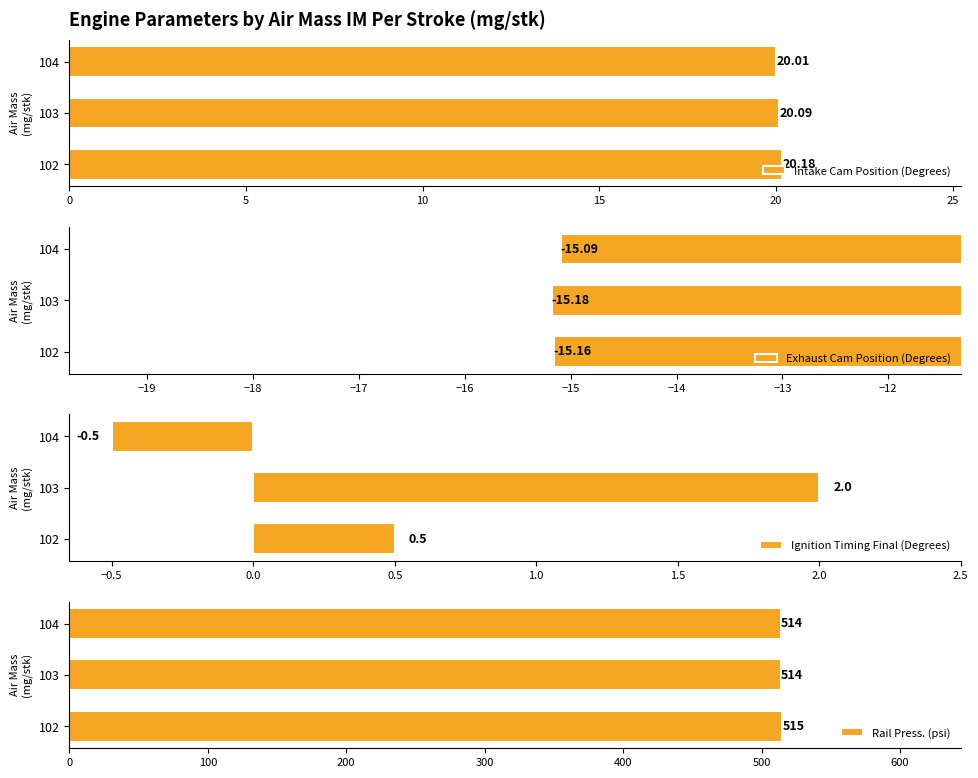

What is the difference between the Intake Cam Position (Degrees) values at 103 and 104?

0.1